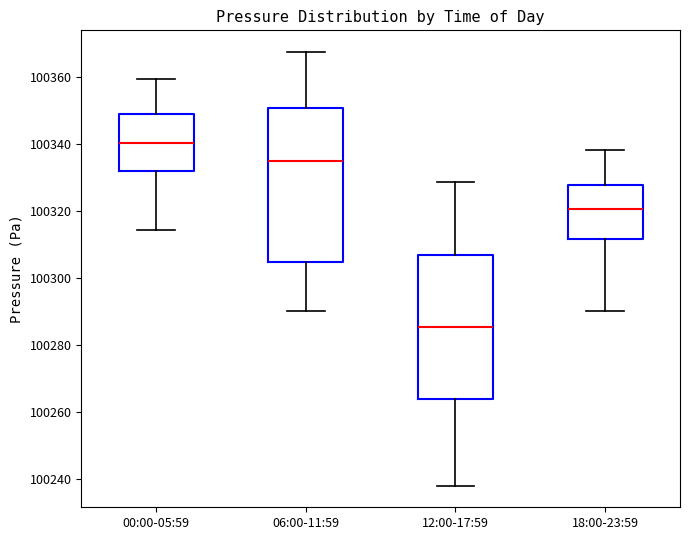

Which box is the tallest, from its lower edge to its upper edge?

06:00-11:59